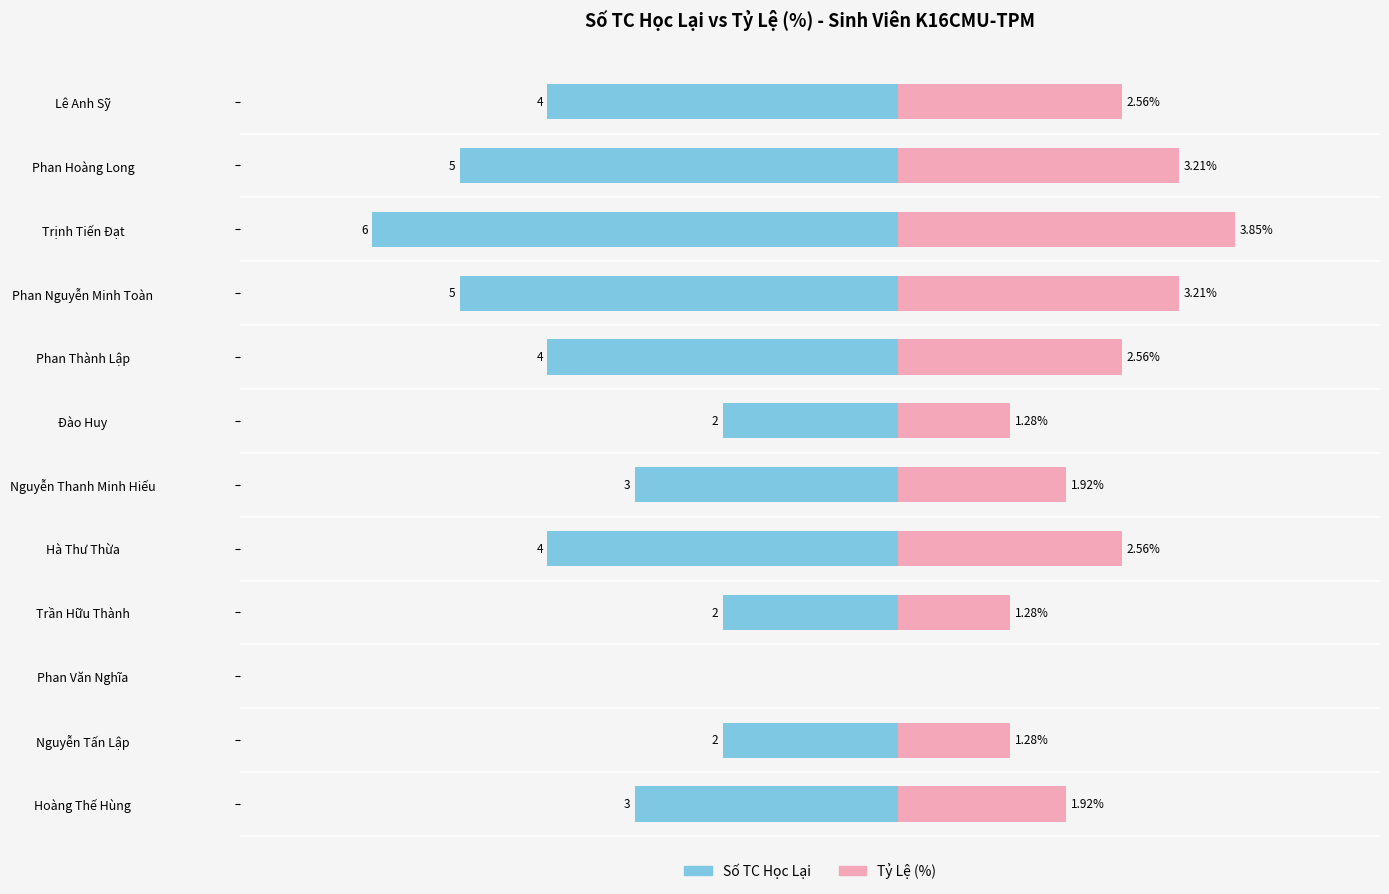

What is the average value of the Số TC Học Lại series?

-3.3